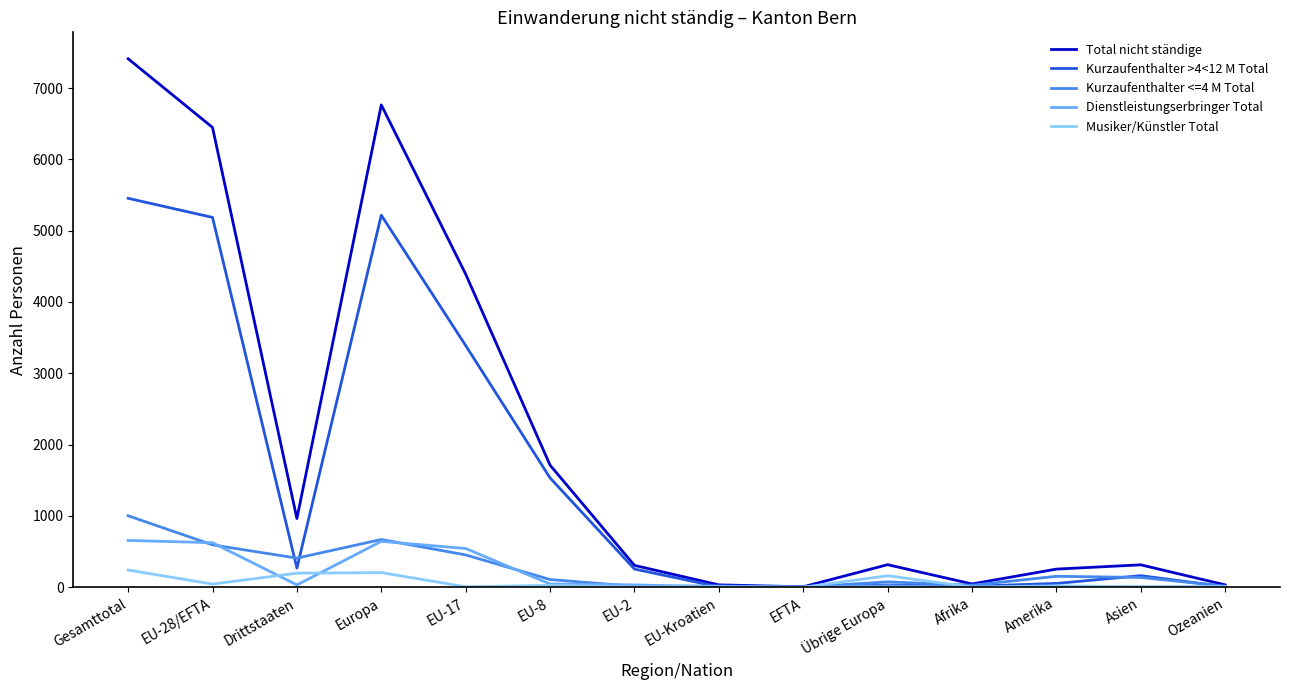

The value of Total nicht ständige at Übrige Europa is 316. True or false?

True